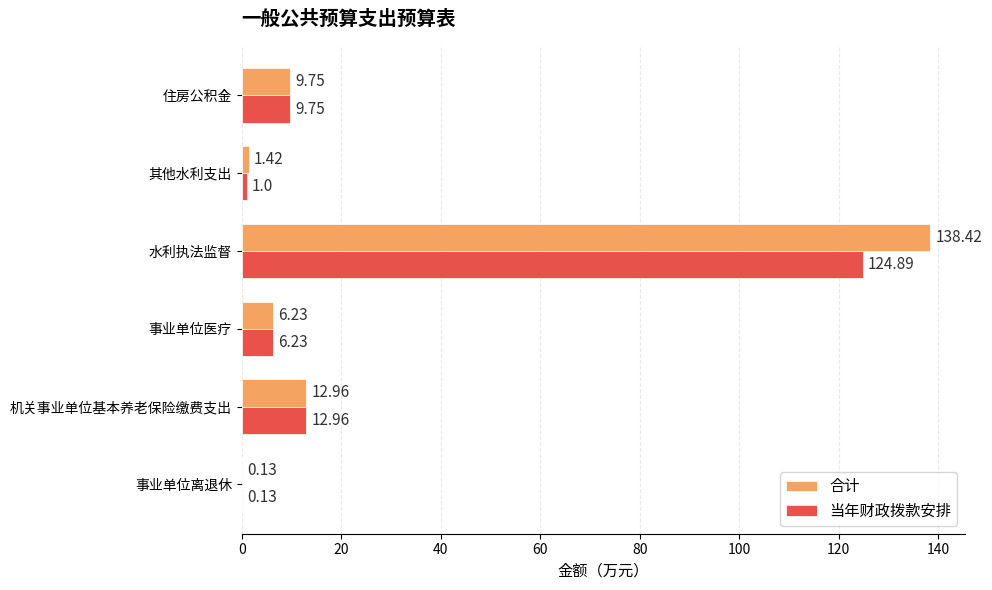

At which category does the chart reach its peak across all series?

水利执法监督